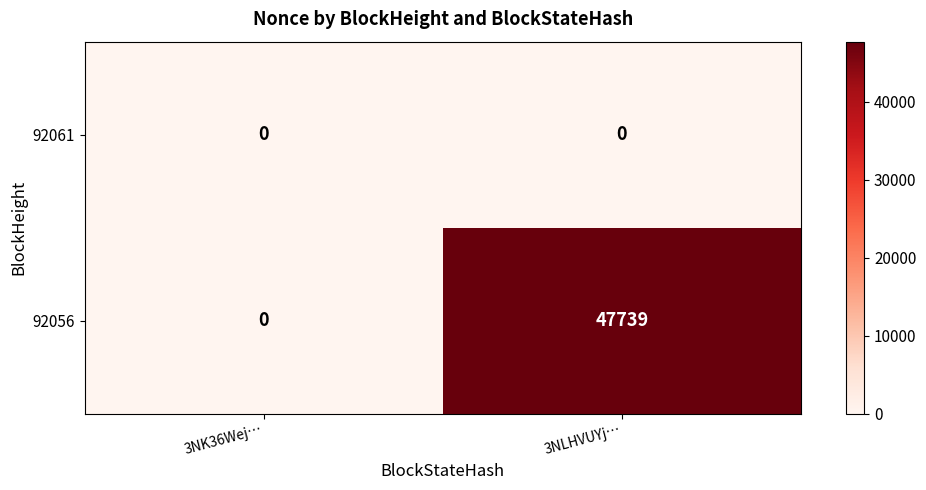

Reading left to right, transcribe all the data shown in this chart.

92061: 0	0
92056: 0	47739